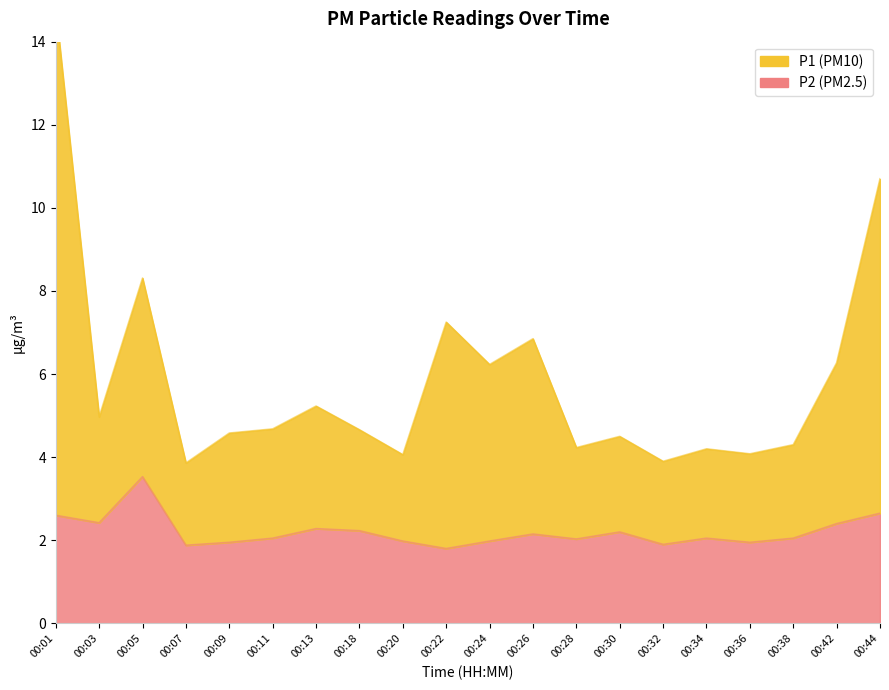

Does the chart have visible grid lines?

No